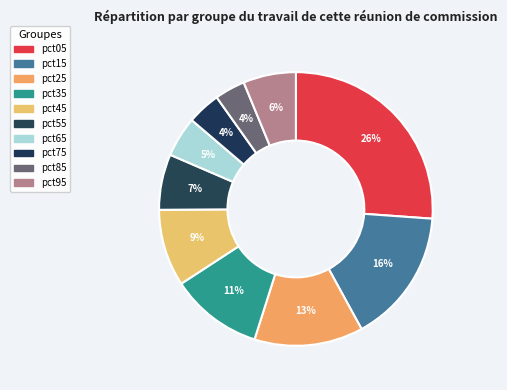

How many slices are in this pie chart?

10